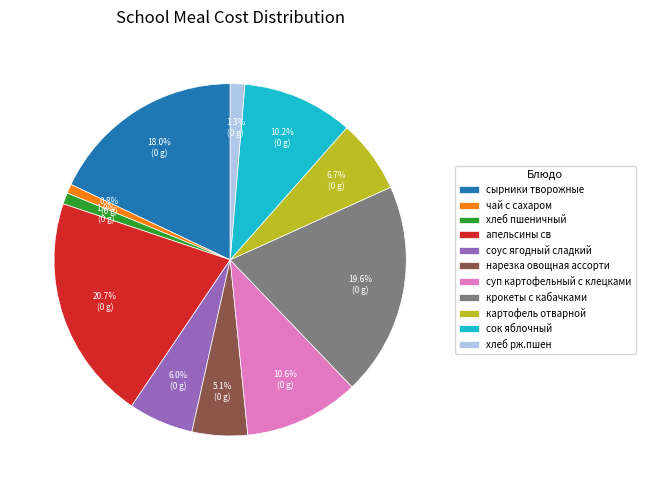

What percentage is the крокеты с кабачками slice, to the nearest percent?

20%